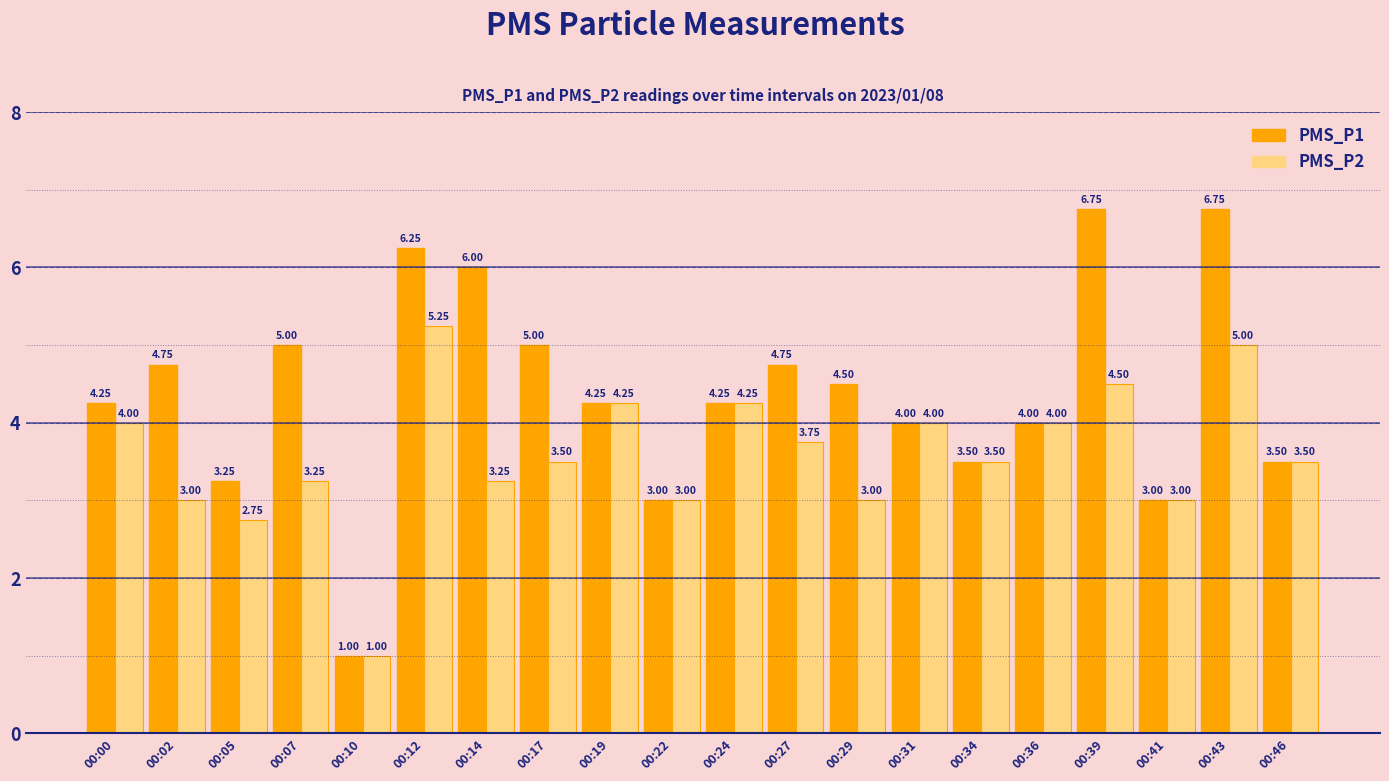

Rank the series by their average value, from highest to lowest.

PMS_P1, PMS_P2